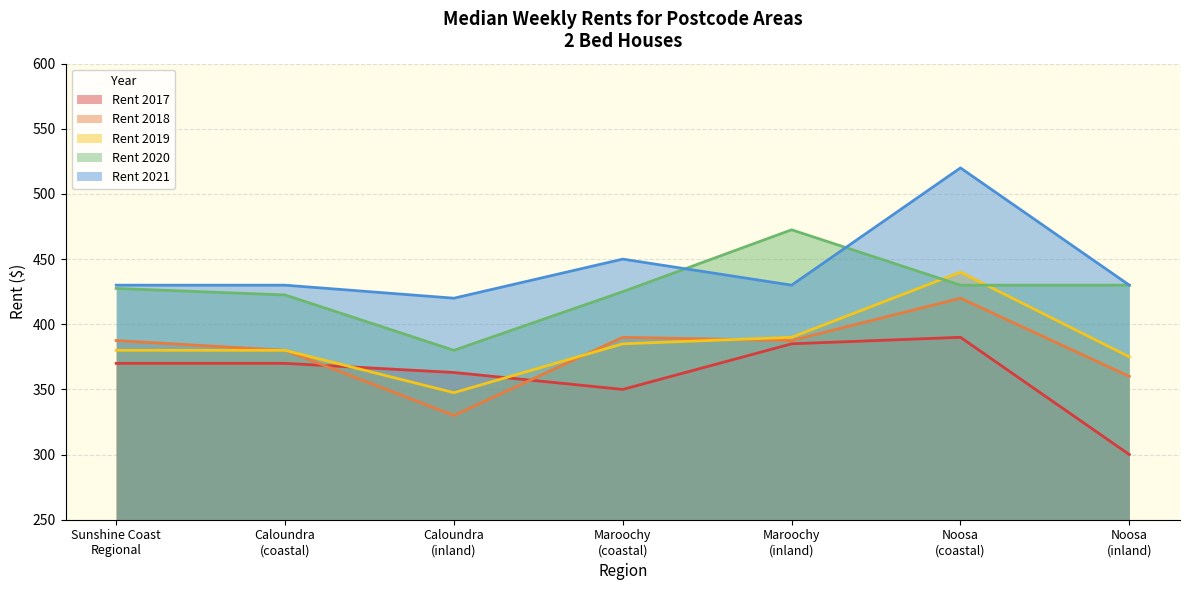

What are all the series names shown in the legend?

Rent 2017, Rent 2018, Rent 2019, Rent 2020, Rent 2021